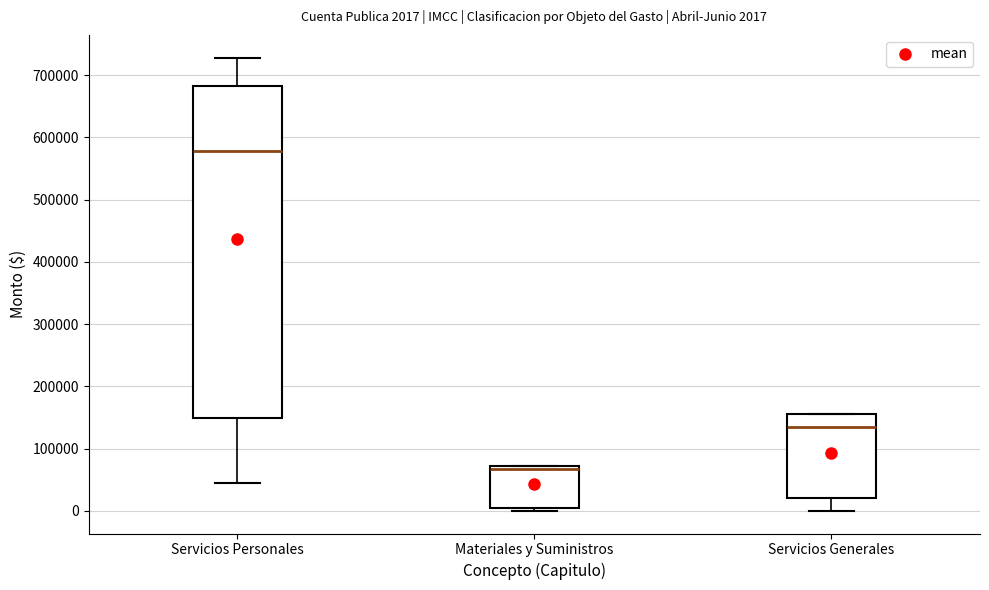

Which box is the tallest, from its lower edge to its upper edge?

Servicios Personales